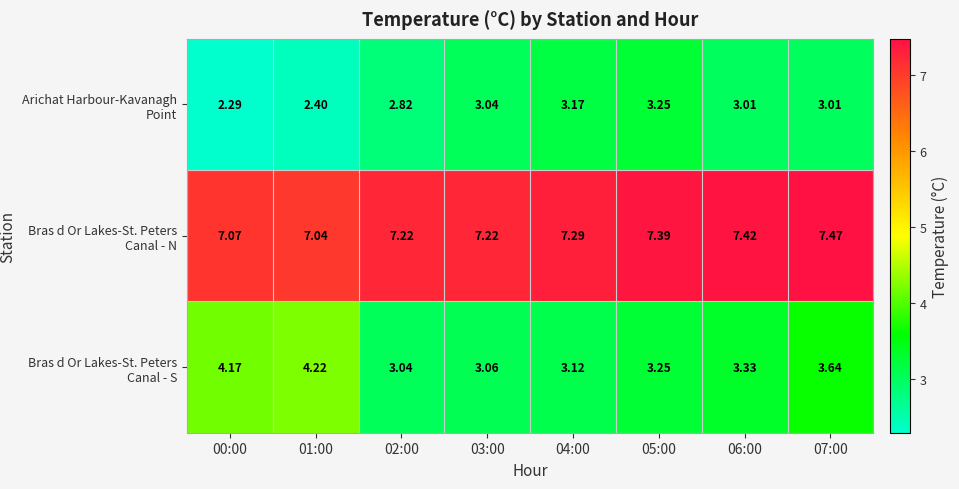

Which series has the largest total across all categories?

Bras d Or Lakes-St. Peters Canal - N